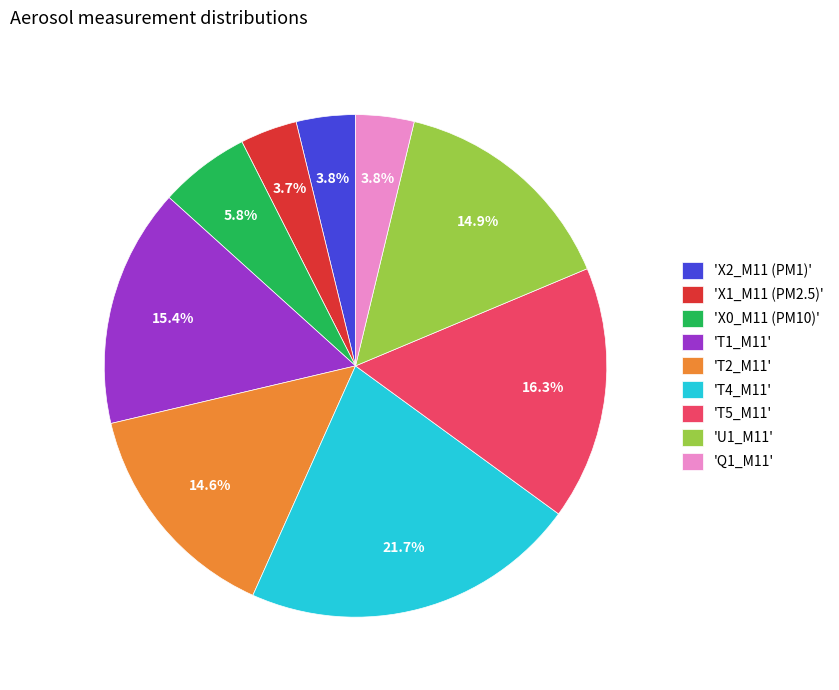

To the nearest percent, what is the average slice percentage?

11%